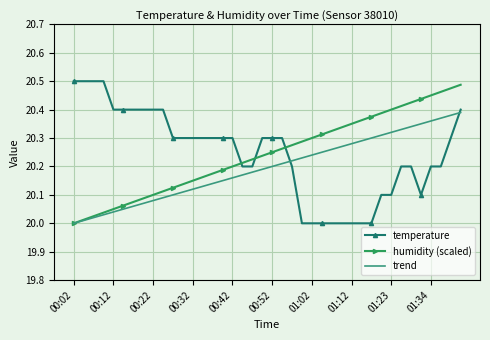

True or false: humidity (scaled) and temperature cross at least once.

True